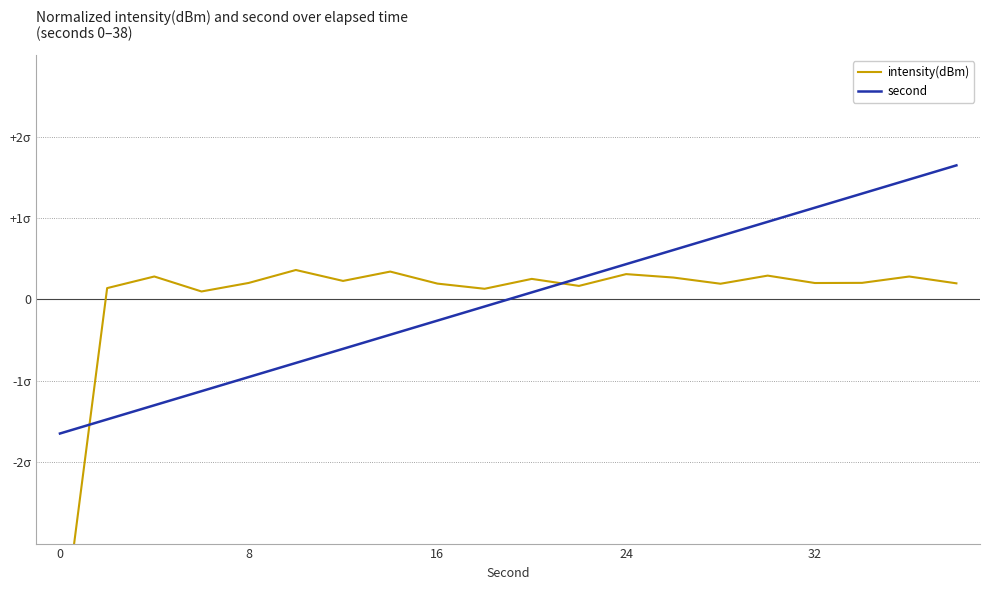

What are all the series names shown in the legend?

intensity(dBm), second